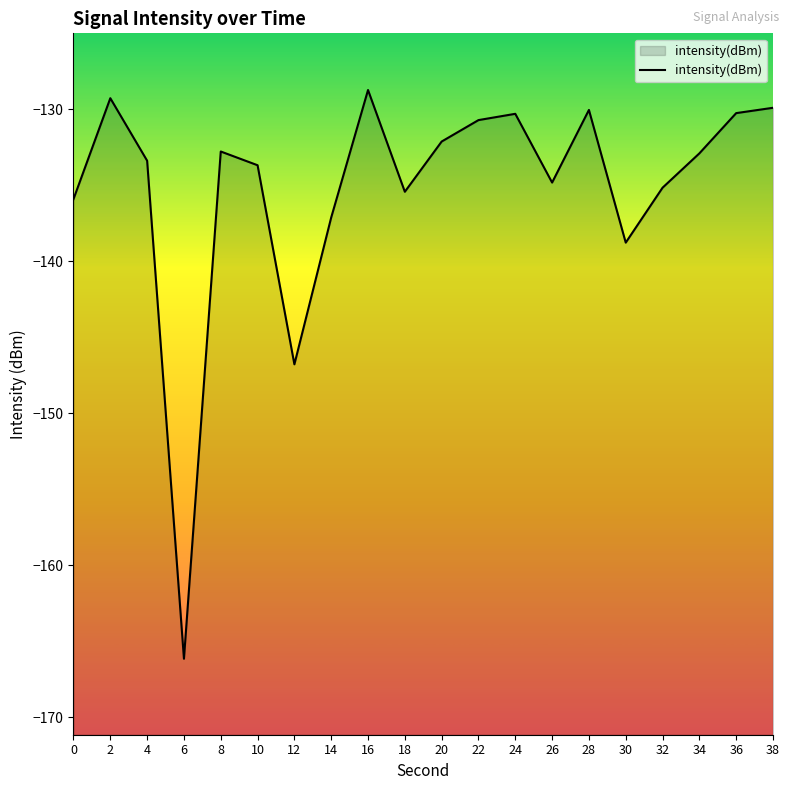

What is the greatest value displayed?

-128.7